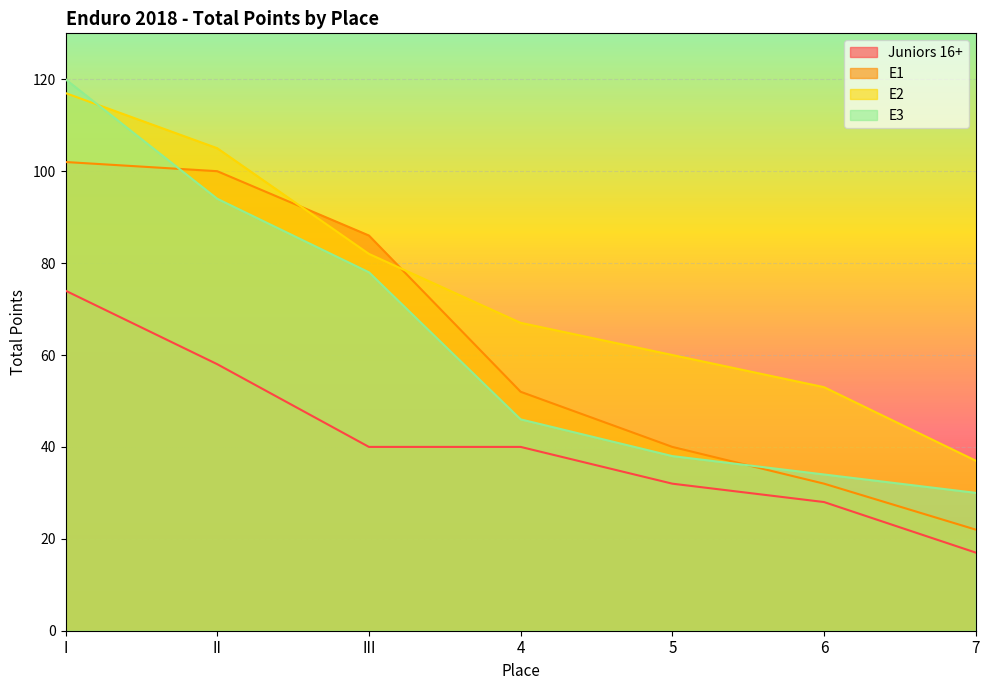

Reading left to right, what are all the values shown in this chart?

Juniors 16+: 74	58	40	40	32	28	17
E1: 102	100	86	52	40	32	22
E2: 117	105	82	67	60	53	37
E3: 120	94	78	46	38	34	30